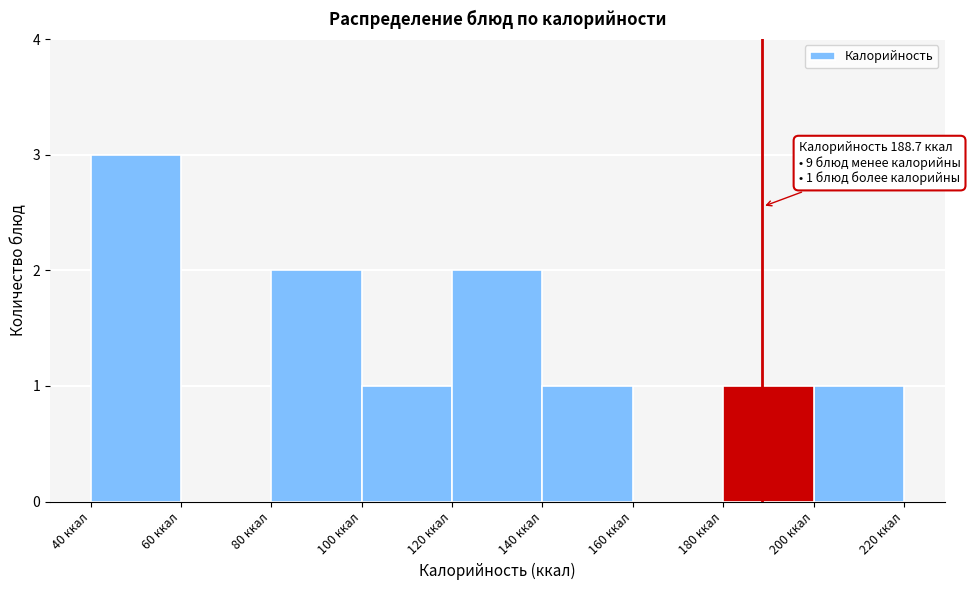

Which range on the x-axis has the tallest bar?

40 to 60